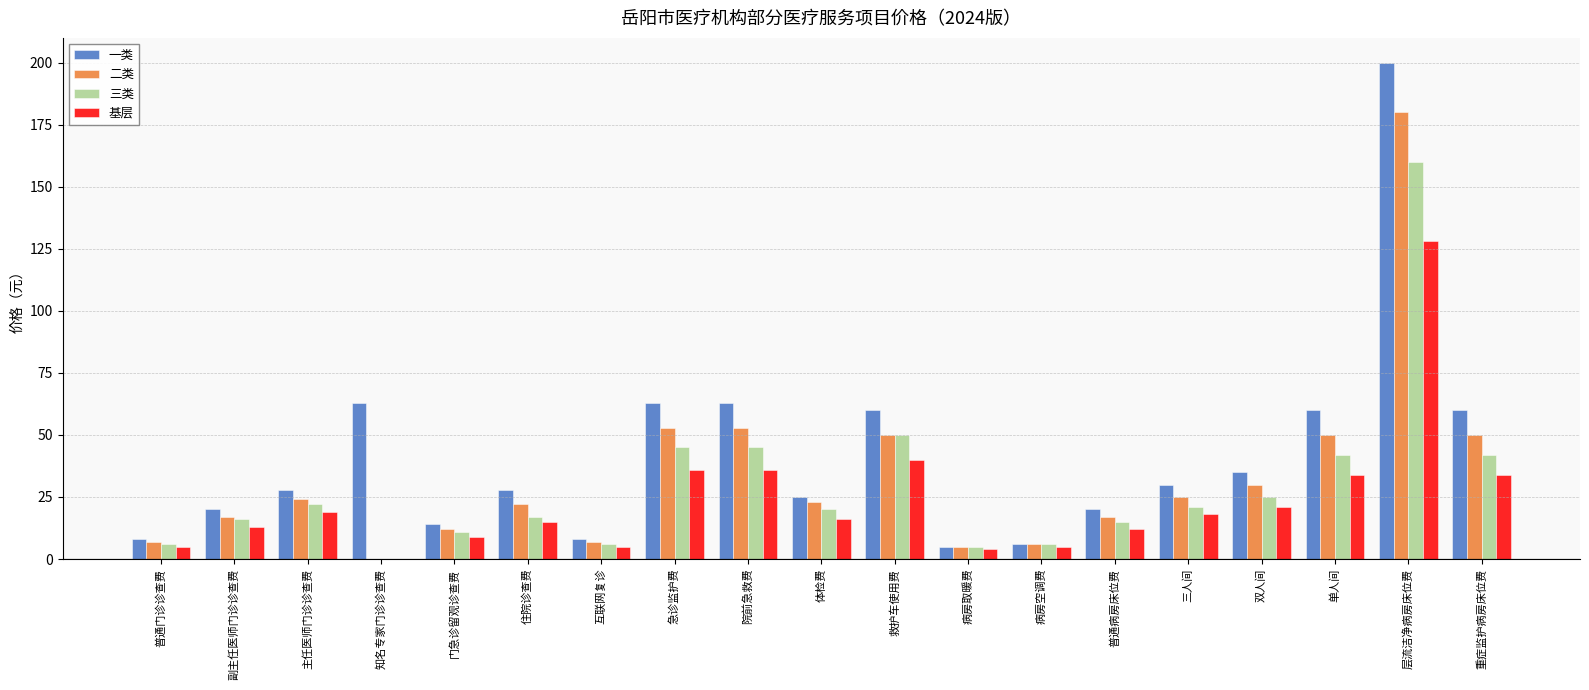

Is the value of 一类 at 双人间 greater than the value of 三类 at 体检费?

Yes